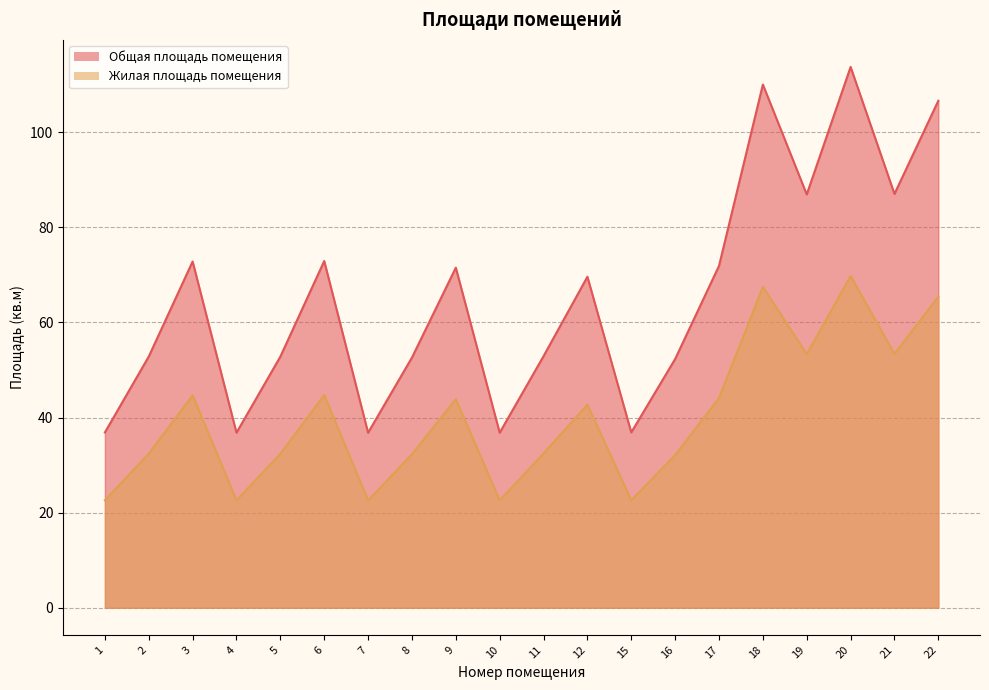

How many data points in Общая площадь помещения are less than 69?

10